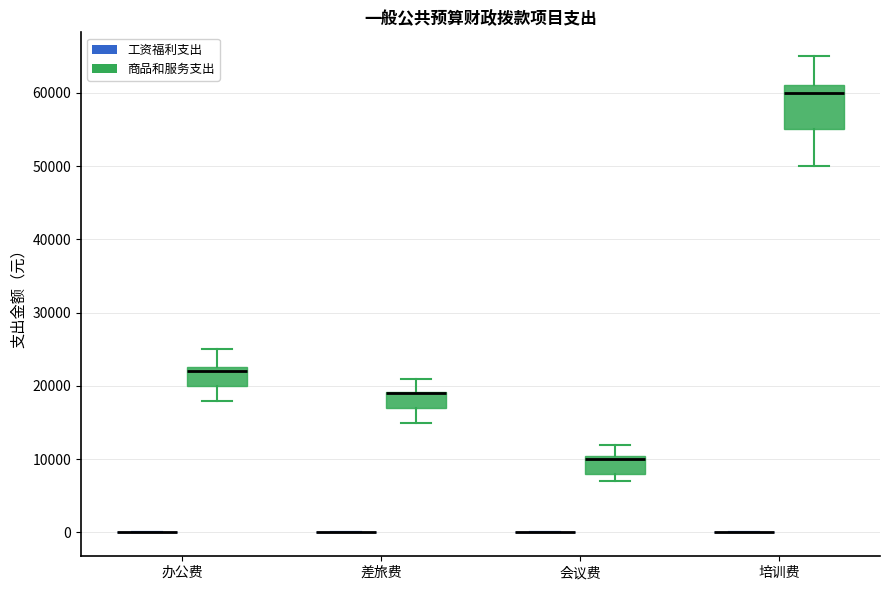

Comparing the boxes themselves (not the whiskers), which one is the tallest?

培训费 (商品和服务支出)